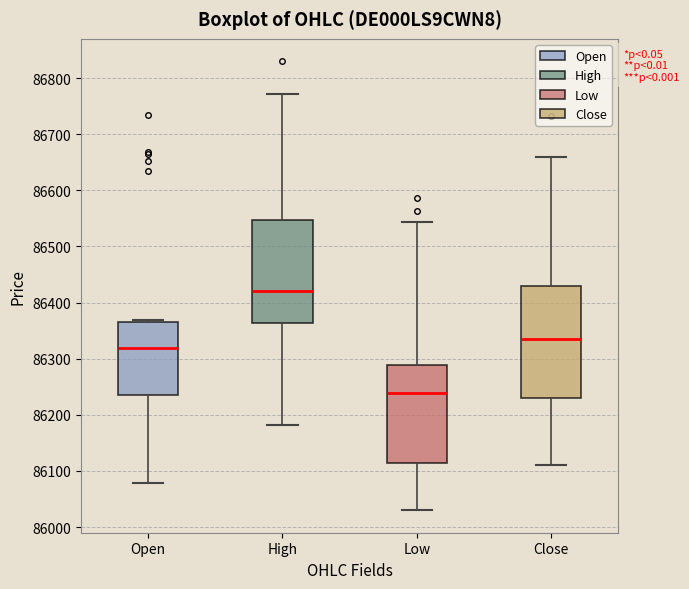

Comparing the boxes themselves (not the whiskers), which one is the tallest?

Close